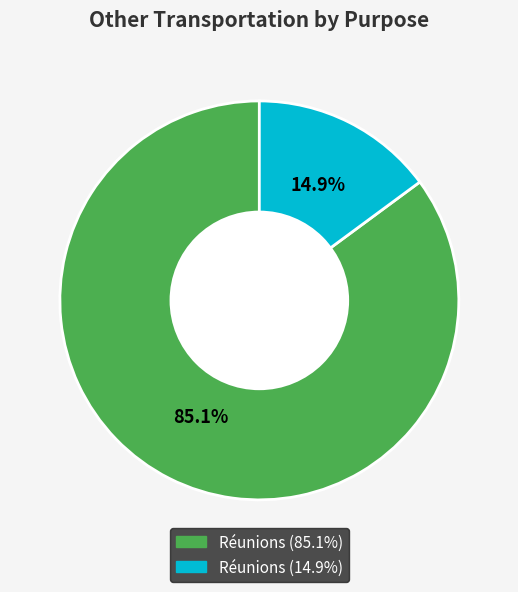

Does any single category account for the majority?

Yes